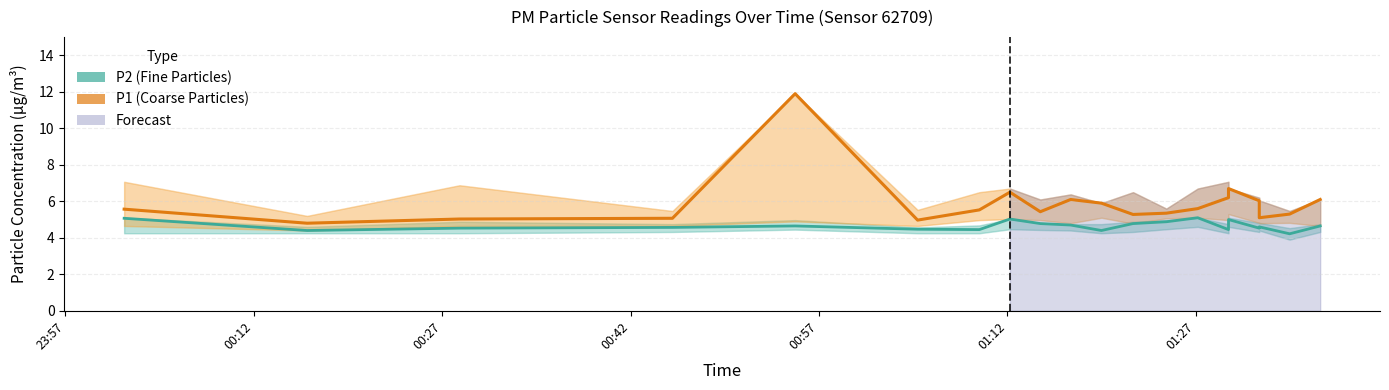

True or false: P2 (Fine Particles) and P1 (Coarse Particles) cross at least once.

False